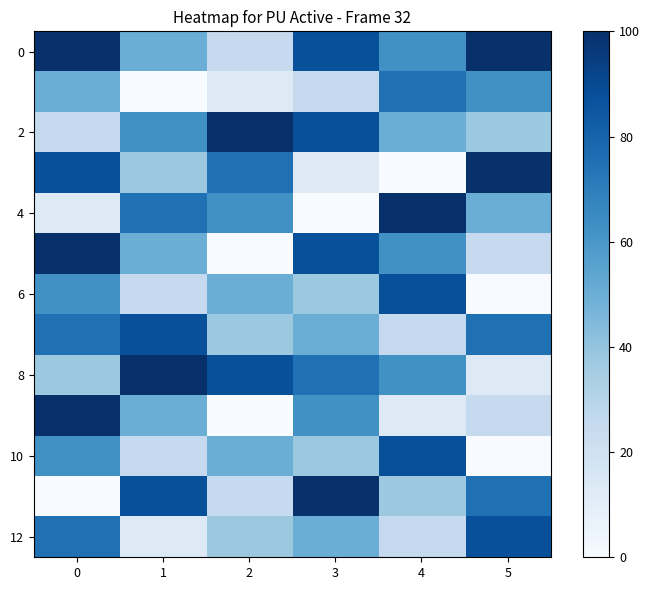

Between 1 and 4, which is larger?

4